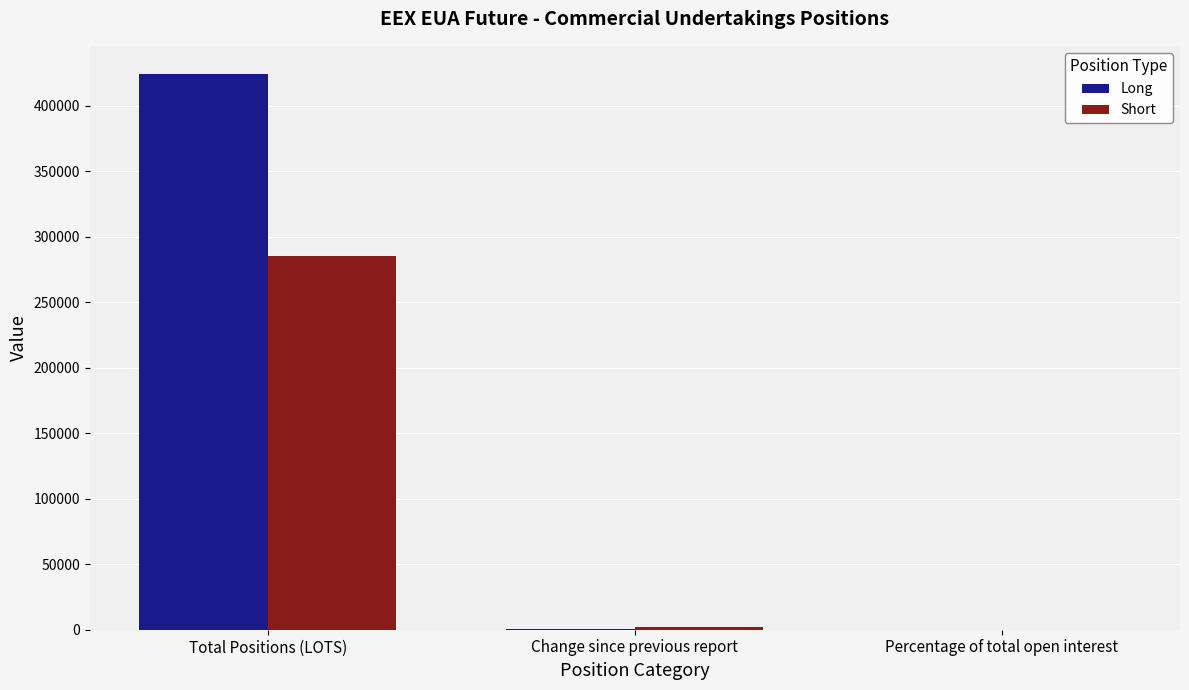

Which category has the highest value in the Long series?

Total Positions (LOTS)